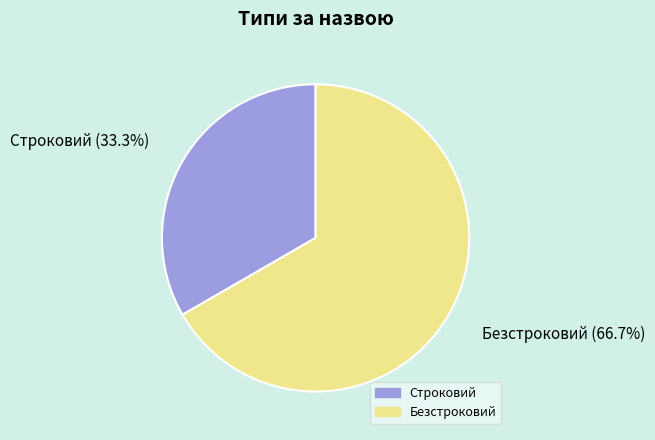

Is it true that Безстроковий is 67% of the pie?

True